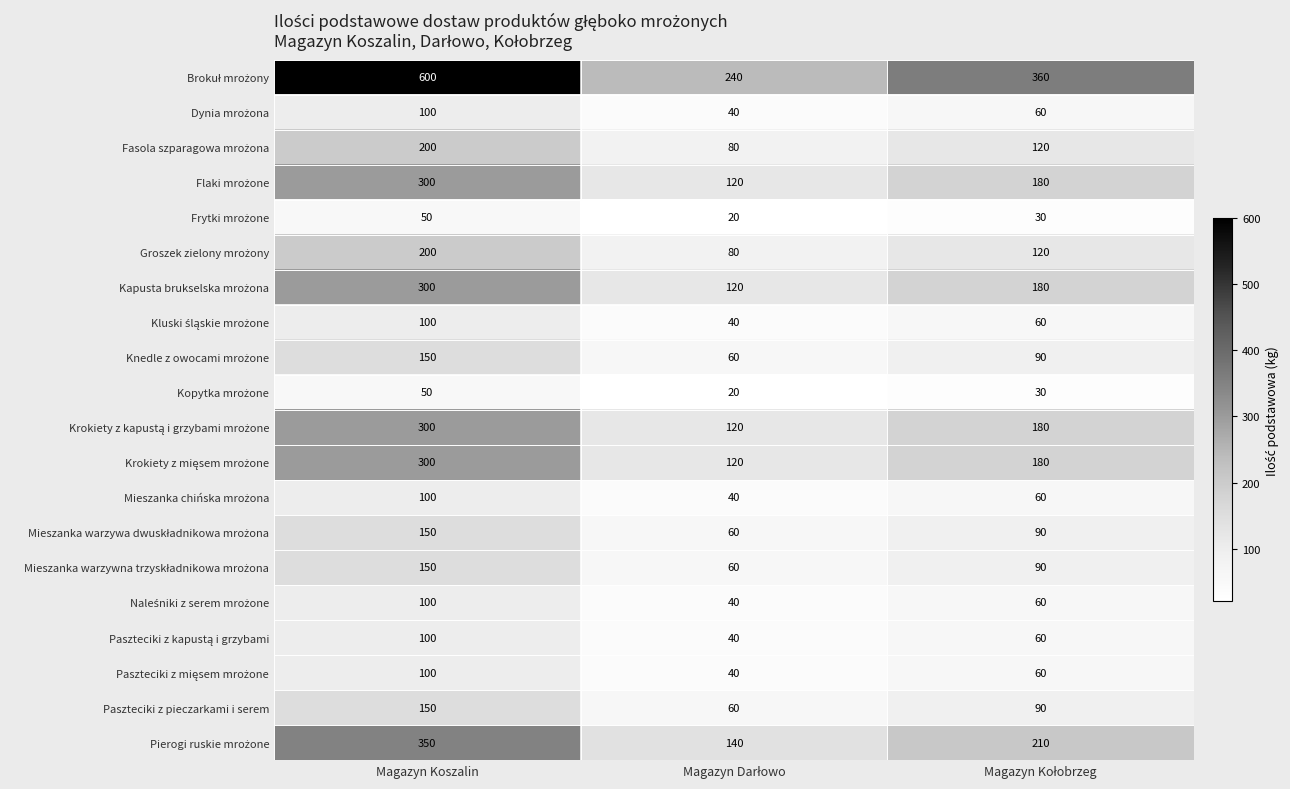

What is the smallest value displayed?

20